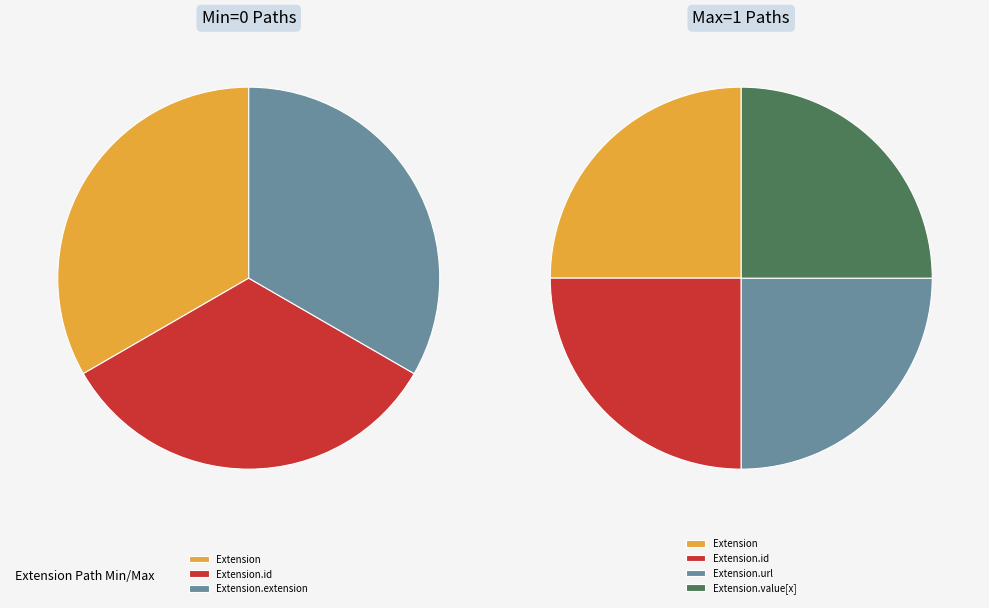

What is the smallest slice in the pie chart?

Extension